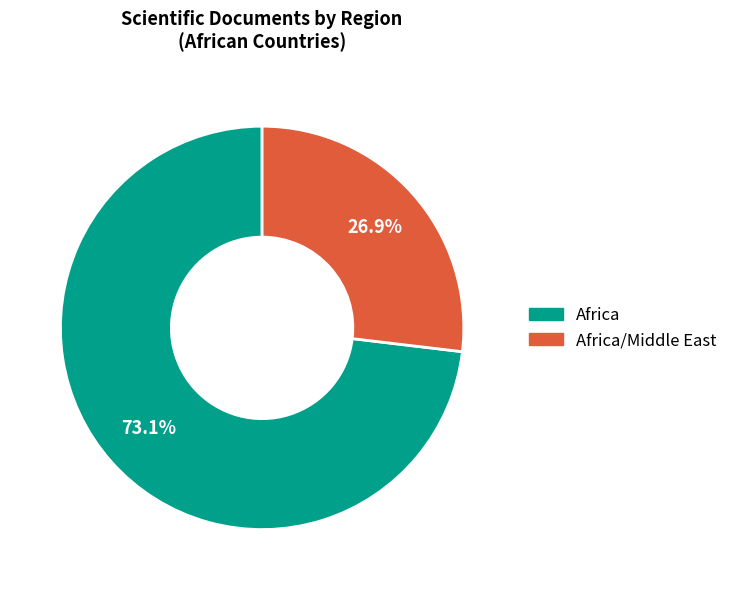

Is the sum of Africa and Africa/Middle East greater than half?

Yes